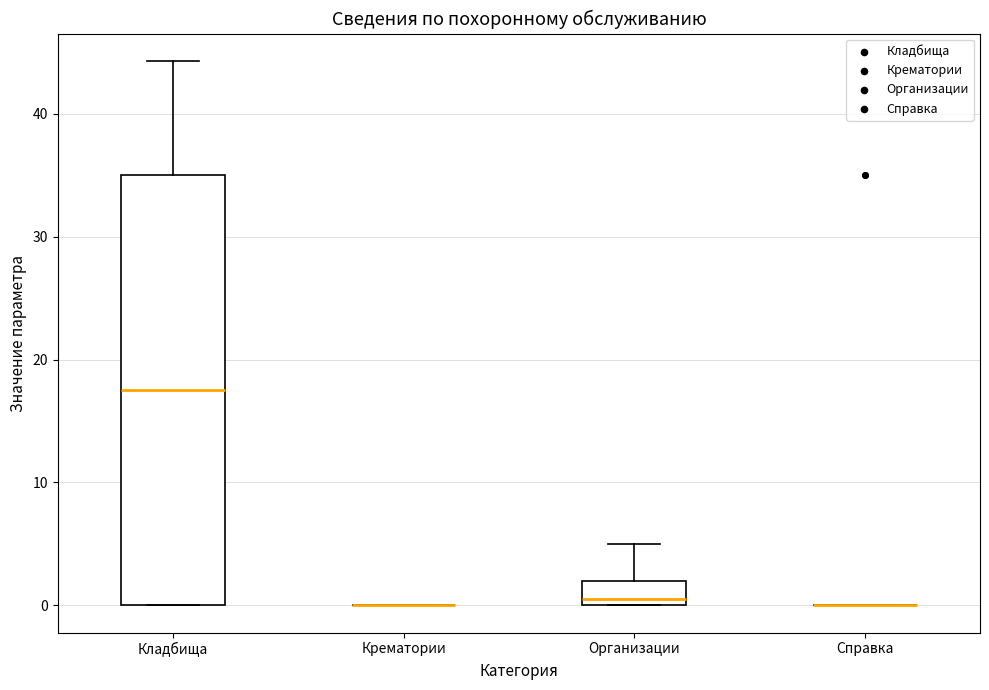

Reading left to right, read every box against the y-axis: the position of its median line, the range the box covers, and the ends of its whiskers. The values are not printed on the chart, so give them approximately, as read against the axis.

Кладбища: median 18, box 0 to 35, whiskers 0 to 44
Крематории: box collapsed to a line at 0, whiskers 0 to 0
Организации: median 1, box 0 to 2, whiskers 0 to 5
Справка: box collapsed to a line at 0, whiskers 0 to 0